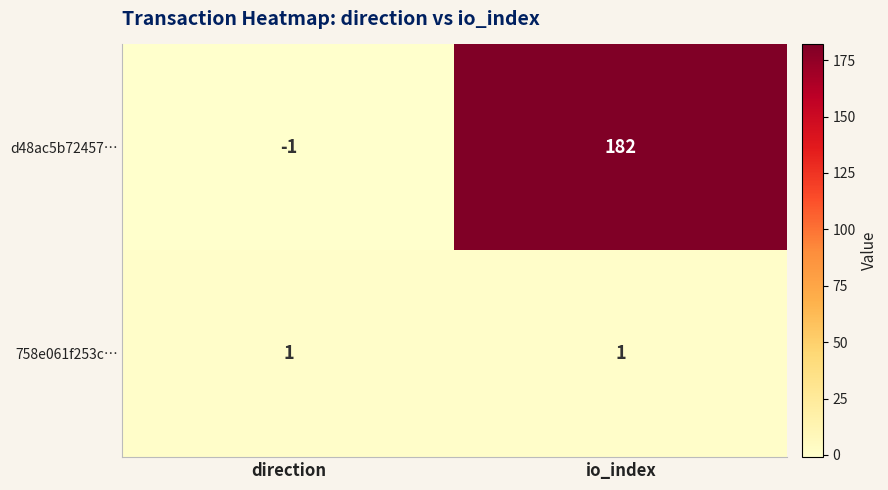

Which series changed the most between direction and io_index?

d48ac5b72457…